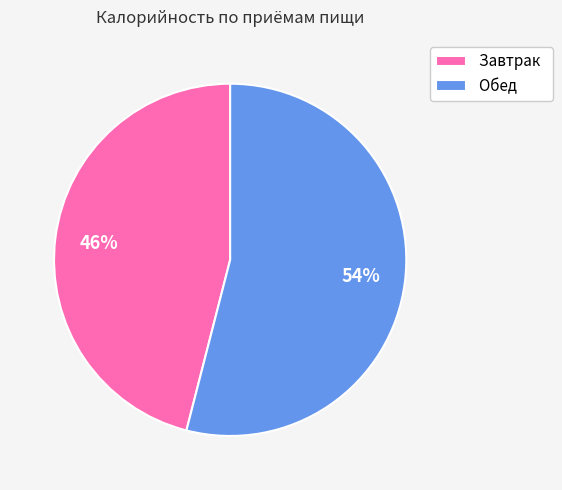

Which has a higher value, Завтрак or Обед?

Обед